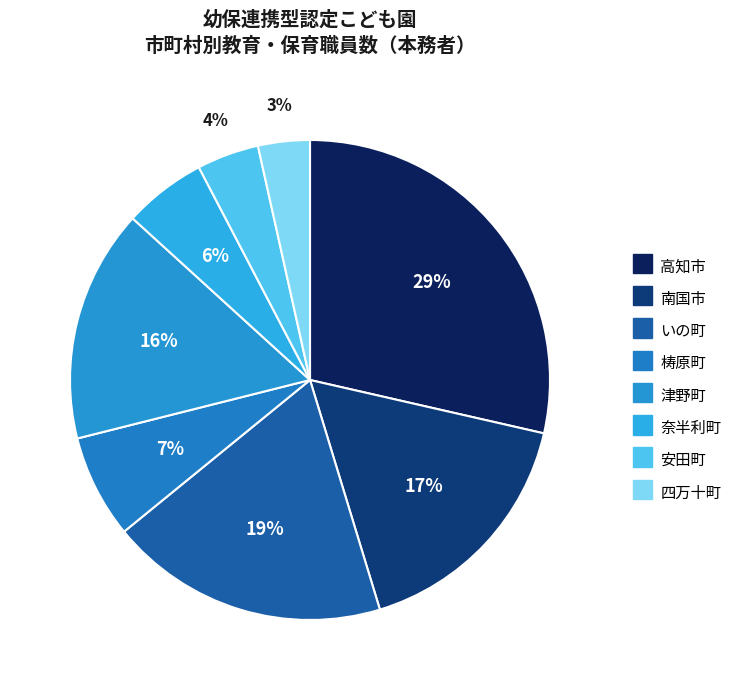

True or false: 梼原町 accounts for 17% of the total.

False